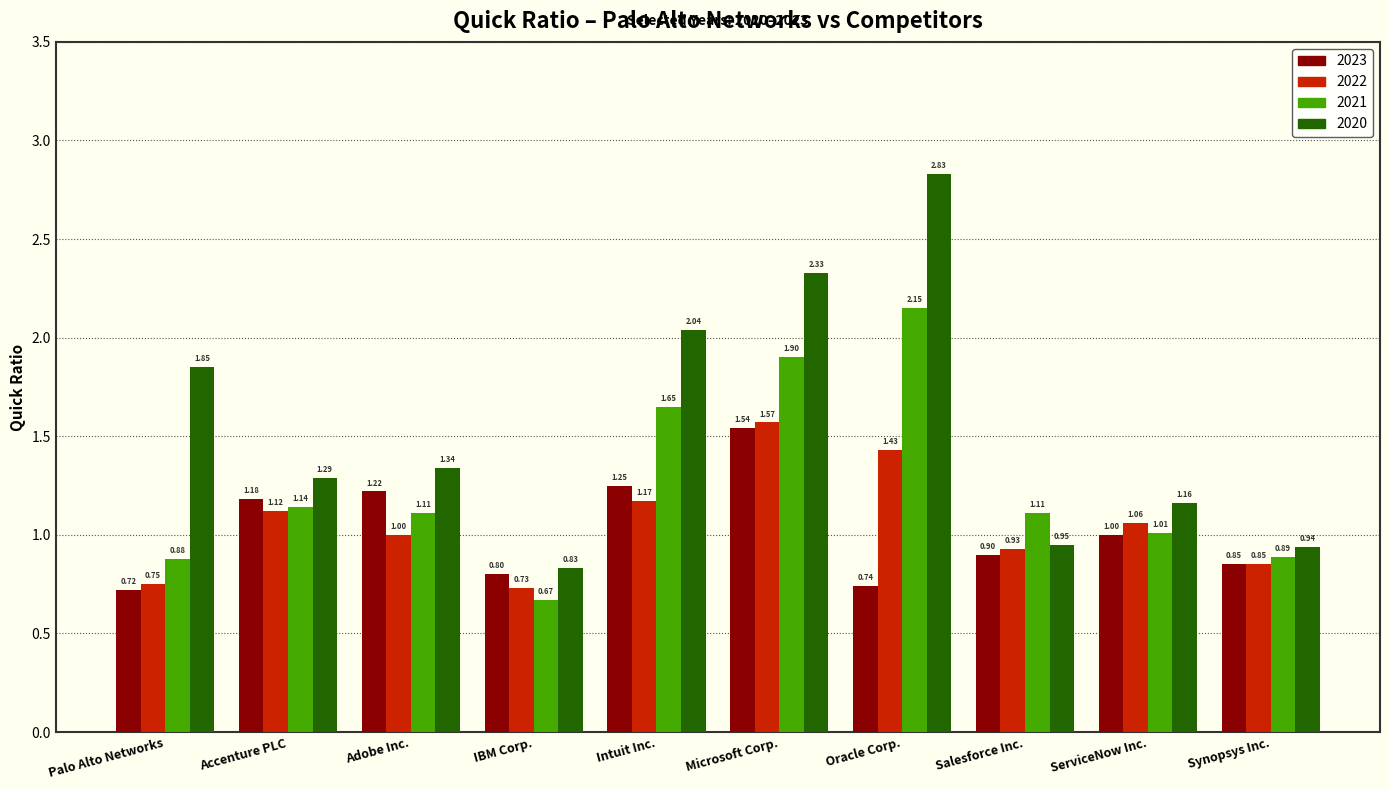

At which category does the chart reach its minimum across all series?

IBM Corp.